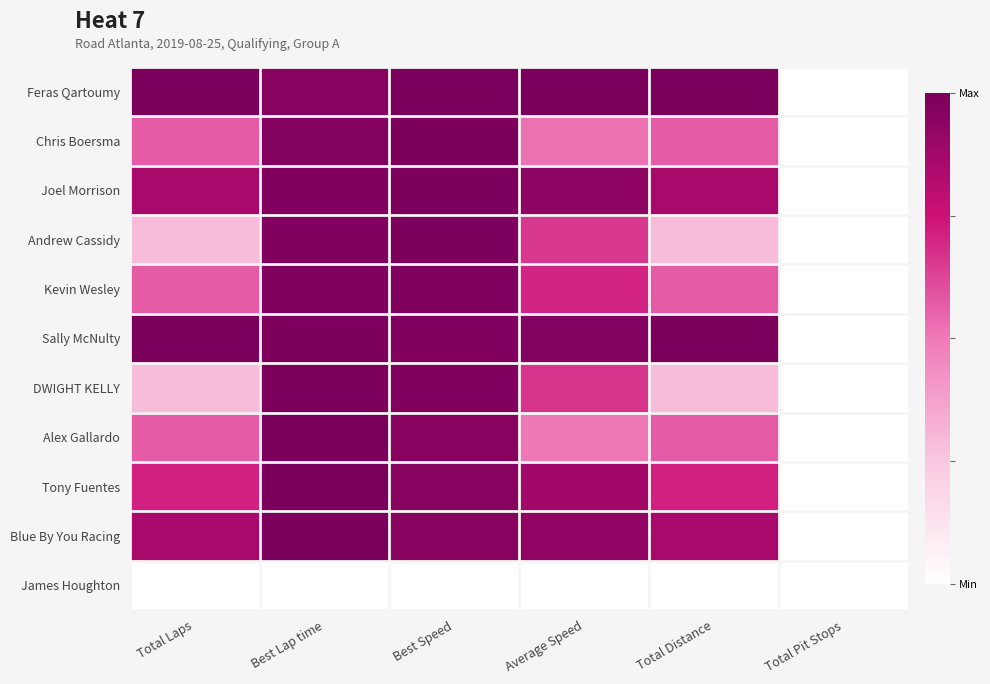

What is the total value across all series at Best Speed?

9.7